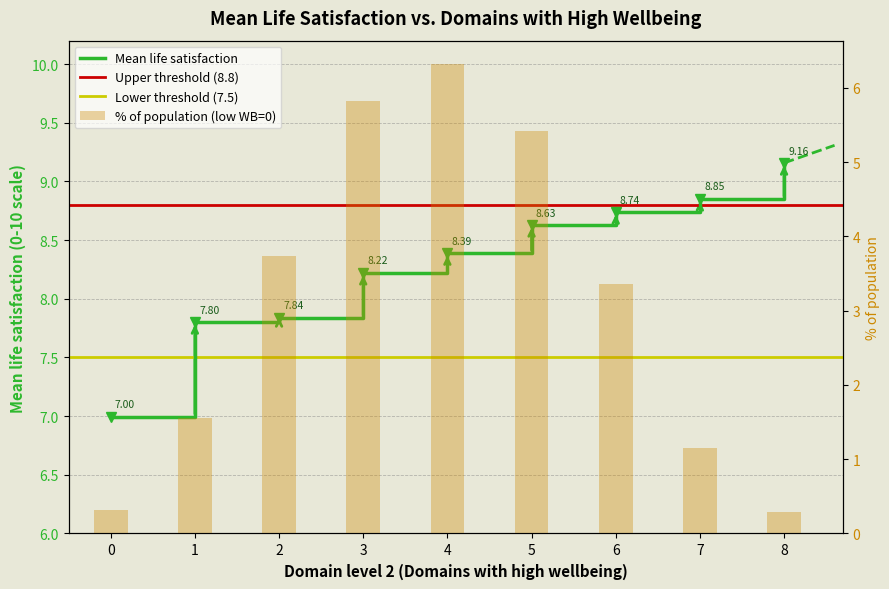

Rank the series at 2 from lowest to highest value.

% of population (low=0), Mean life satisfaction